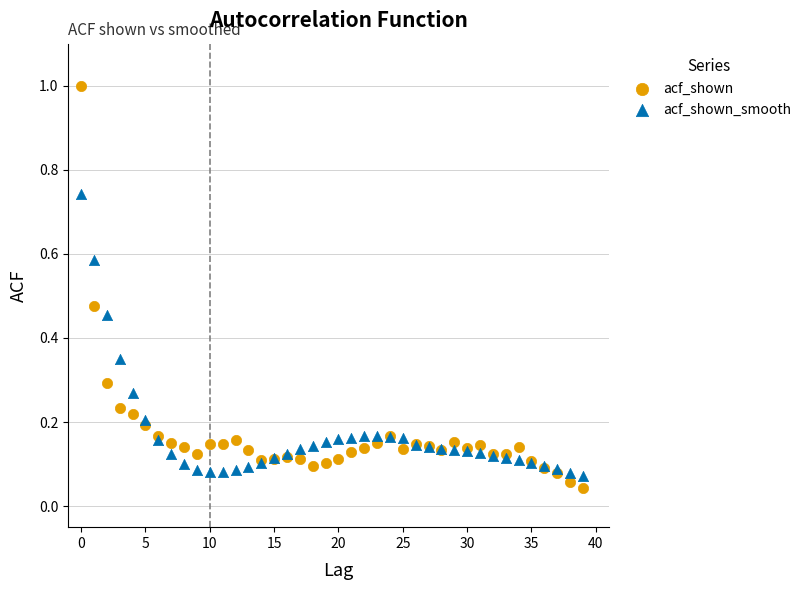

Which series has the largest Y range (max minus min)?

acf_shown